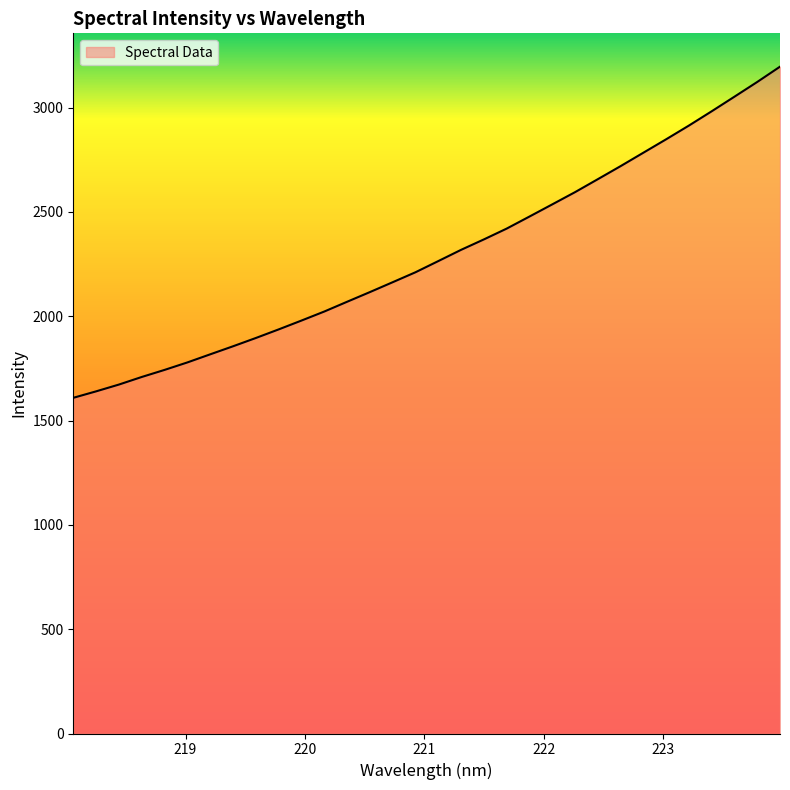

What is the difference between the maximum and minimum values?

1587.1